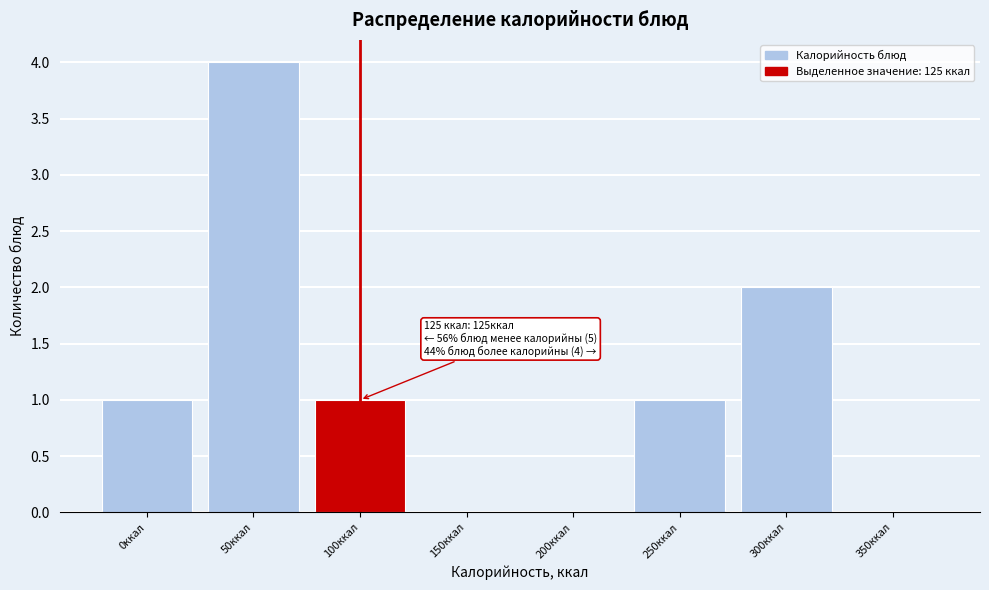

Reading right to left, list all the values displayed in this chart.

350ккал=0	300ккал=2	250ккал=1	200ккал=0	150ккал=0	100ккал=1	50ккал=4	0ккал=1